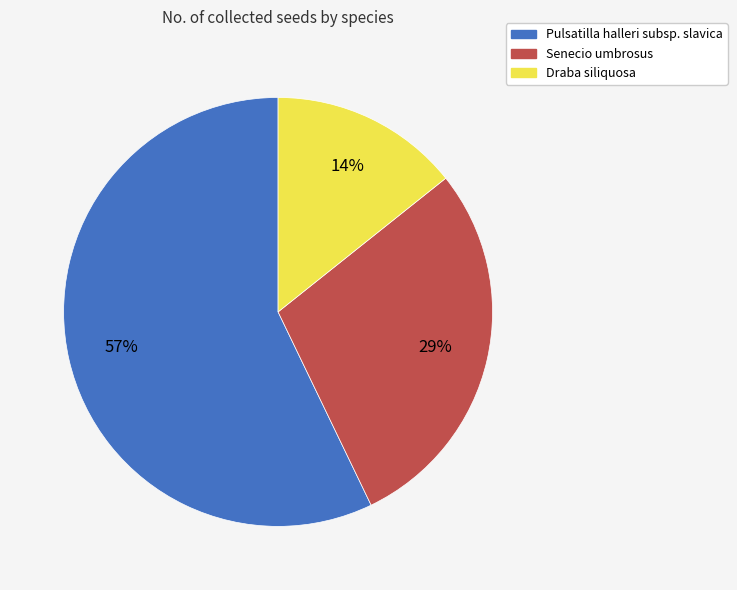

Which category has the biggest portion of the pie?

Pulsatilla halleri subsp. slavica